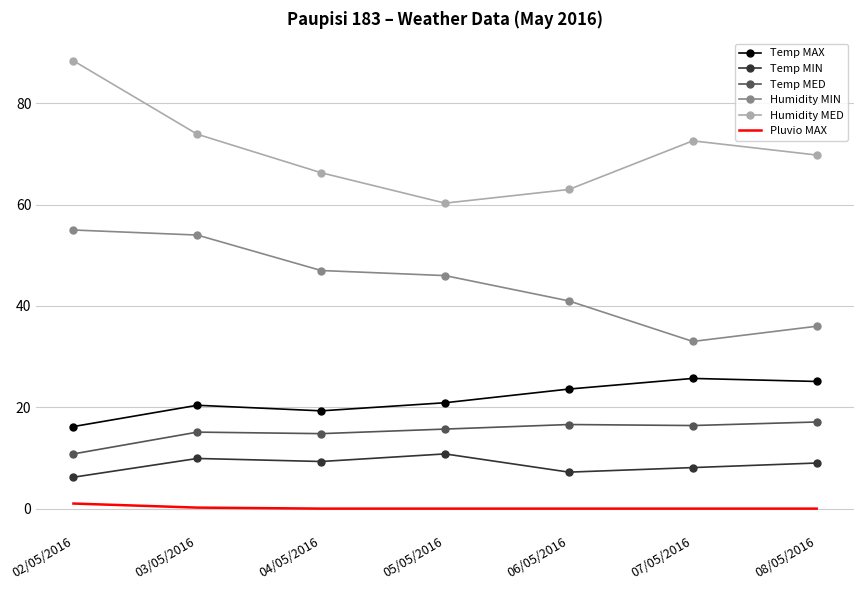

In Temp MED, how many points are lower than both neighbors (excluding endpoints)?

2